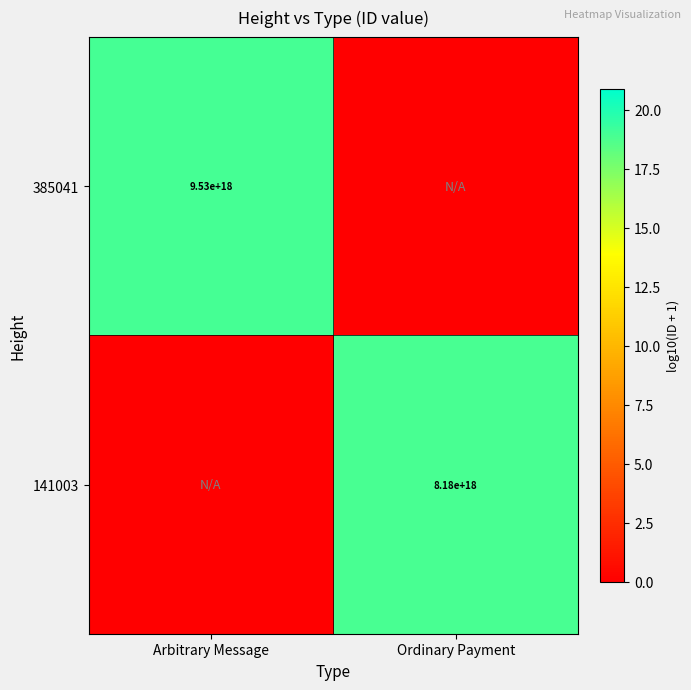

The value of 141003 at Ordinary Payment is 4455441280003515392. True or false?

False